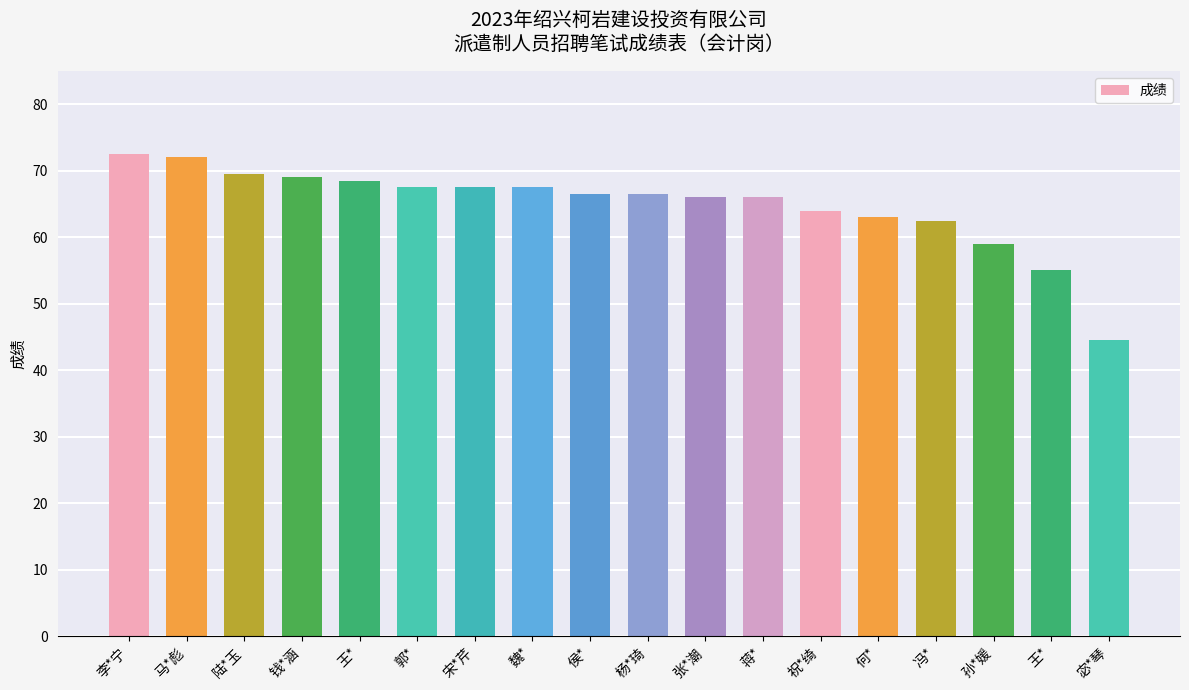

Reading left to right, extract all data points from this chart.

李*宁=72.5	马*彪=72.0	陆*玉=69.5	钱*涵=69.0	王*=68.5	郭*=67.5	宋*芹=67.5	魏*=67.5	侯*=66.5	杨*琦=66.5	张*潮=66.0	蒋*=66.0	祝*绮=64.0	何*=63.0	冯*=62.5	孙*媛=59.0	王*=55.0	宓*琴=44.5